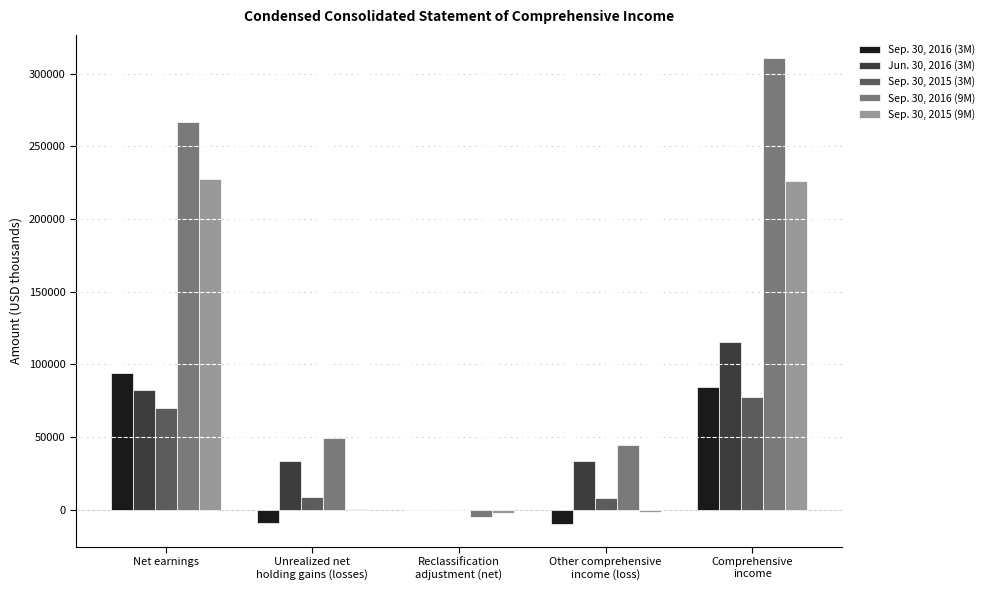

Which series has the largest total across all categories?

Sep. 30, 2016 (9M)